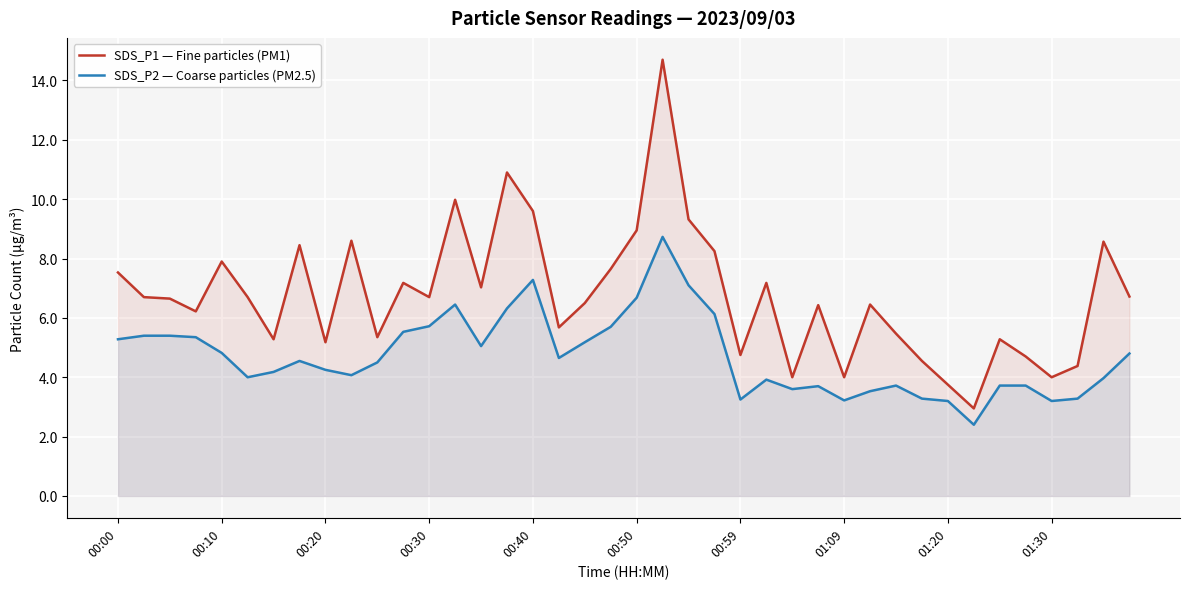

True or false: SDS_P1 — Fine particles (PM1) and SDS_P2 — Coarse particles (PM2.5) intersect in this chart.

False